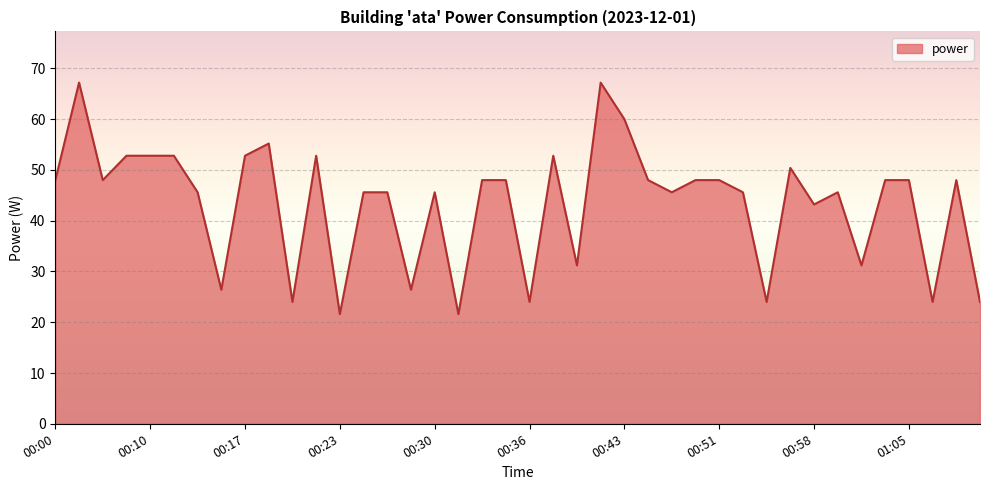

What is the average value?

43.4